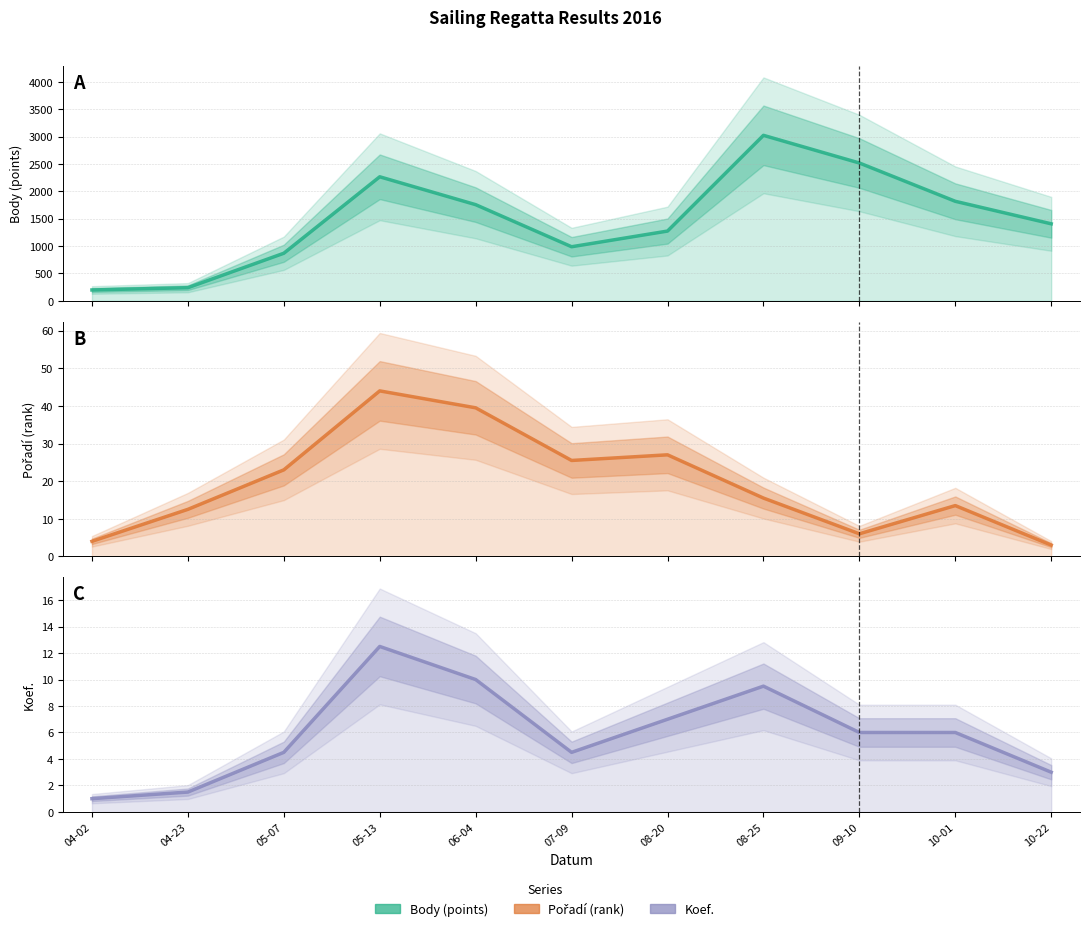

What is the approximate value of Koef. at 04-23?

1.5